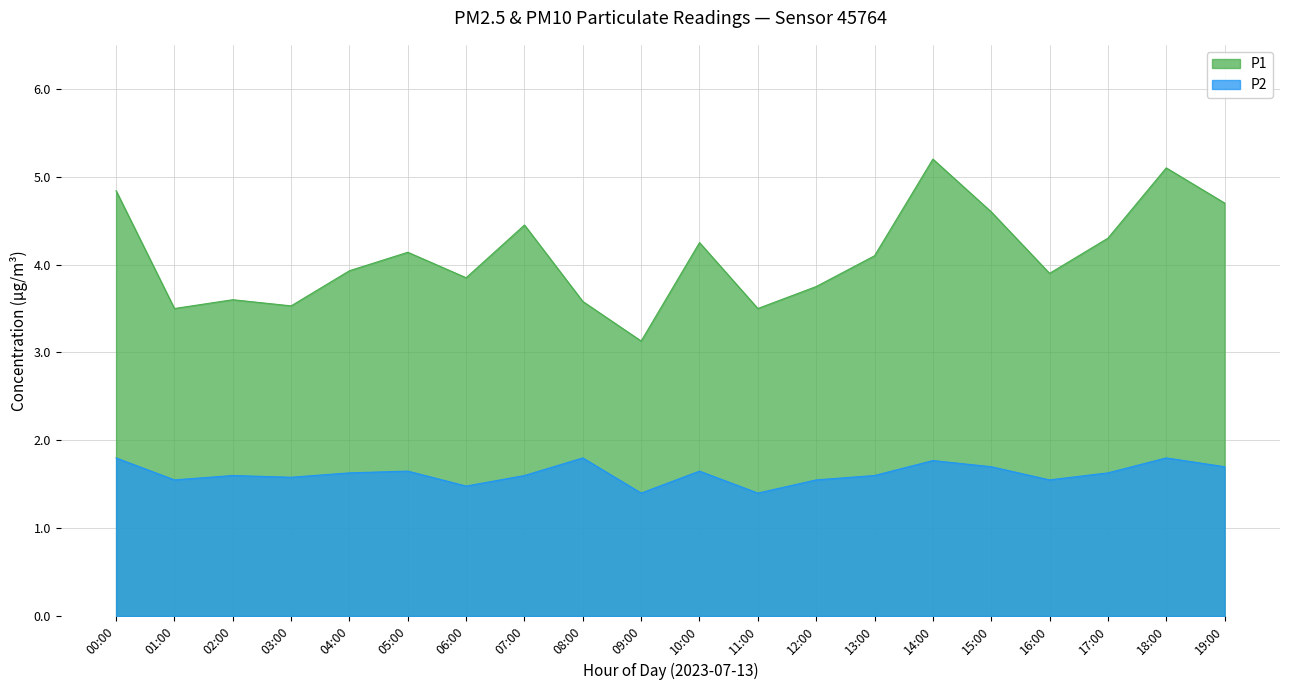

Reading left to right, what are all the values shown in this chart?

P1: 4.8	3.5	3.6	3.5	3.9	4.1	3.9	4.5	3.6	3.1	4.2	3.5	3.8	4.1	5.2	4.6	3.9	4.3	5.1	4.7
P2: 1.8	1.6	1.6	1.6	1.6	1.6	1.5	1.6	1.8	1.4	1.6	1.4	1.6	1.6	1.8	1.7	1.6	1.6	1.8	1.7